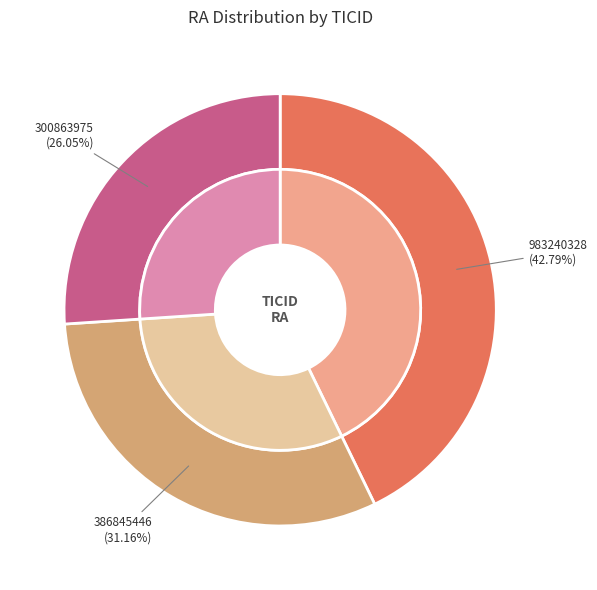

To the nearest percent, what portion does 983240328 represent?

43%